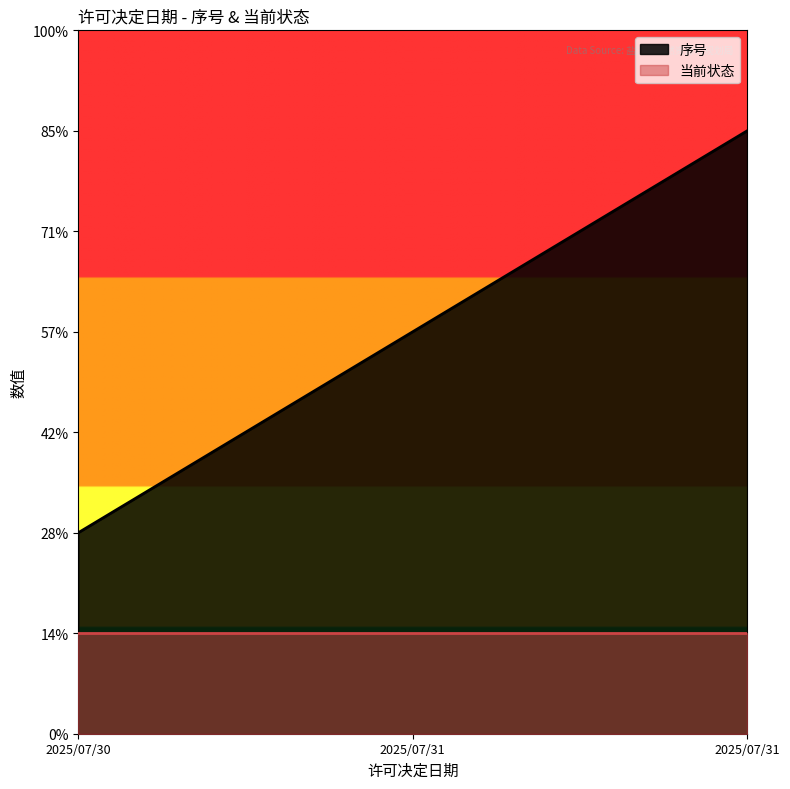

Where is the data nearest to the value 2?

2025/07/31